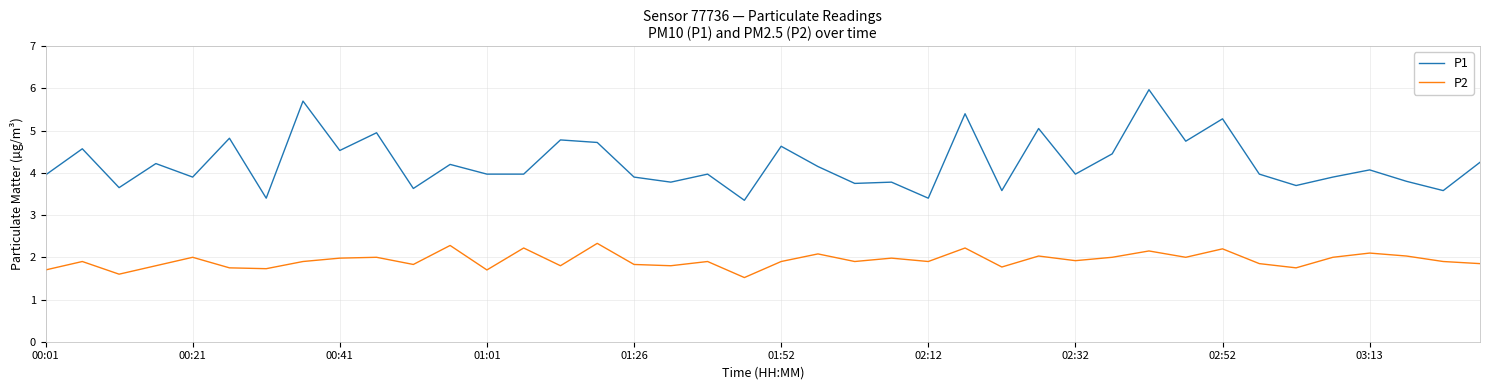

Which series has the largest total across all categories?

P1